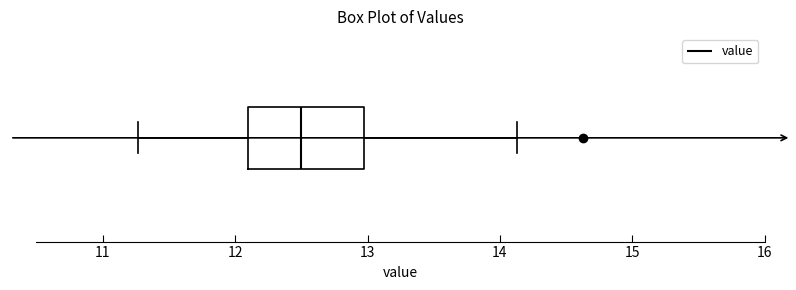

Read this box plot against the x-axis: the position of the median line, the range covered by the box, and the ends of both whiskers. The values are not printed on the chart, so give them approximately, as read against the axis.

median 12.5, box 12.1 to 13.0, whiskers 11.3 to 14.1